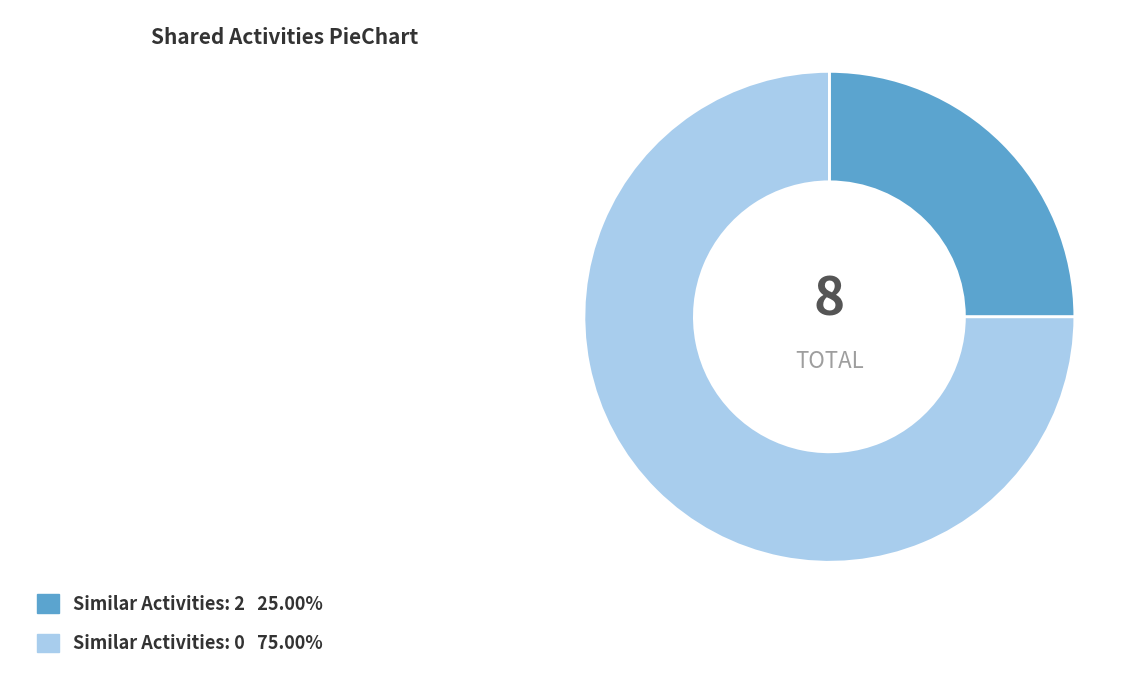

Is there a majority slice in this chart?

Yes